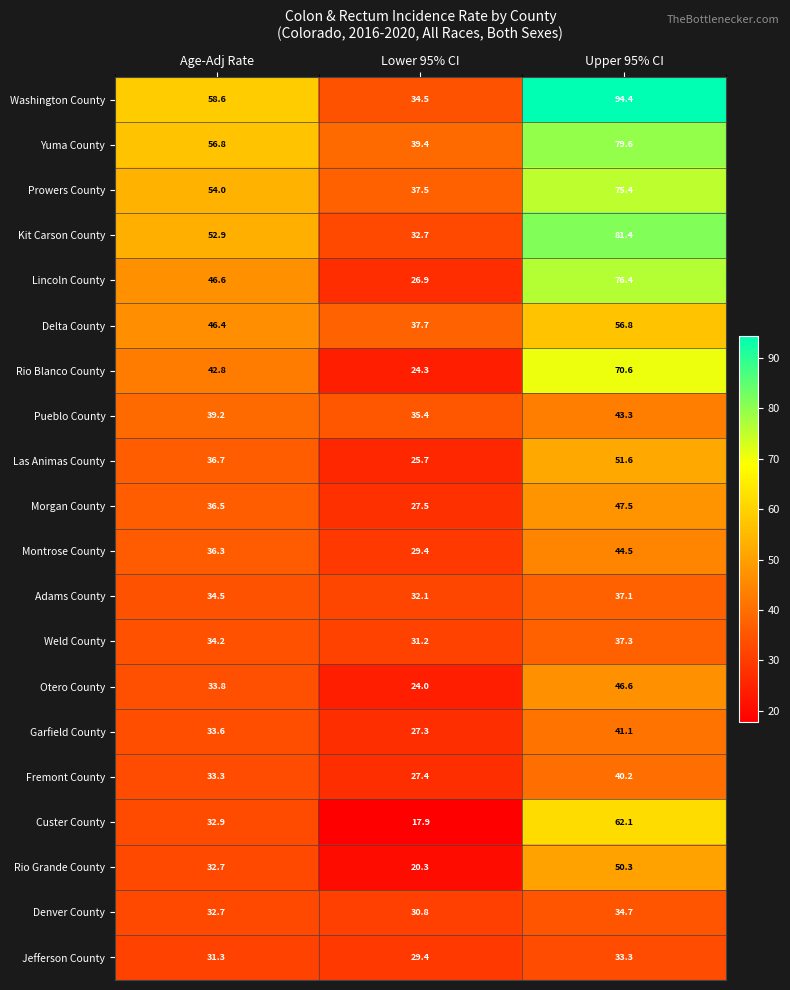

True or false: Prowers County has a value of 75.4 at Upper 95% CI.

True